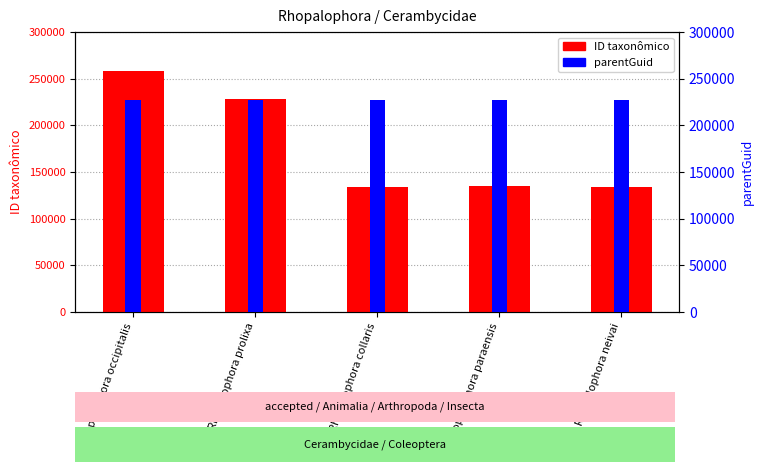

Which series has the largest range (max minus min)?

ID taxonômico